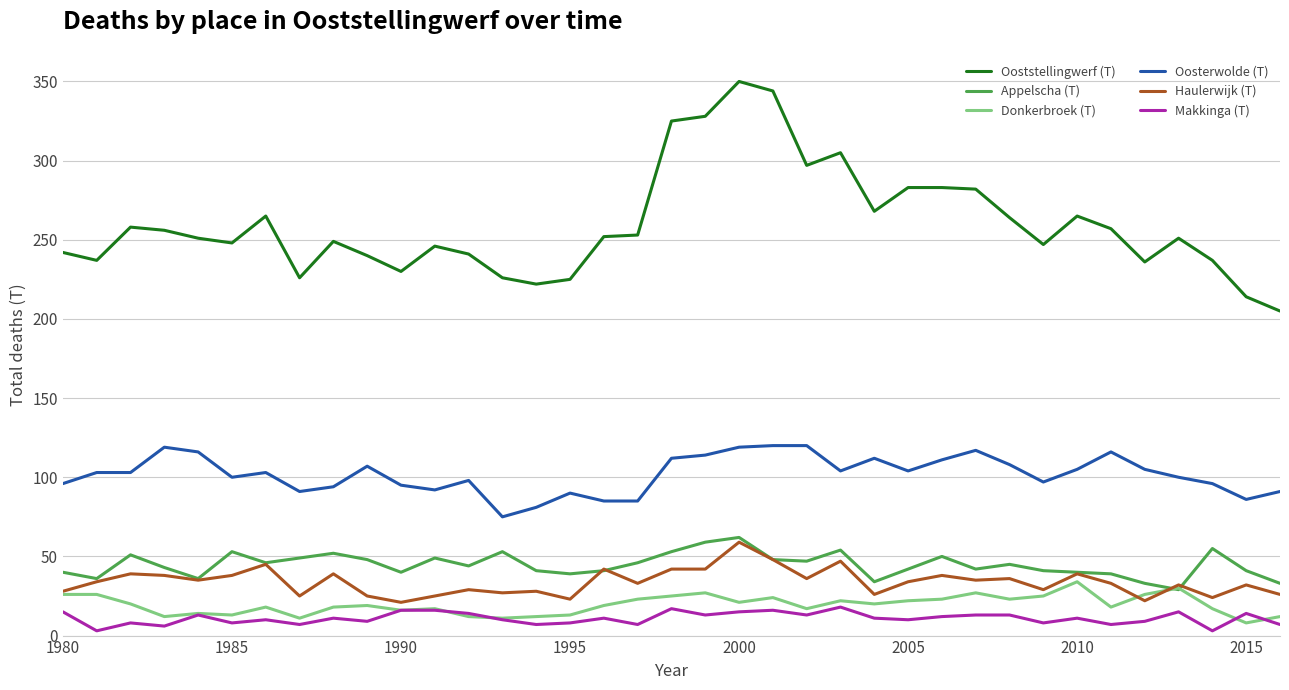

True or false: Appelscha (T) and Makkinga (T) cross at least once.

False